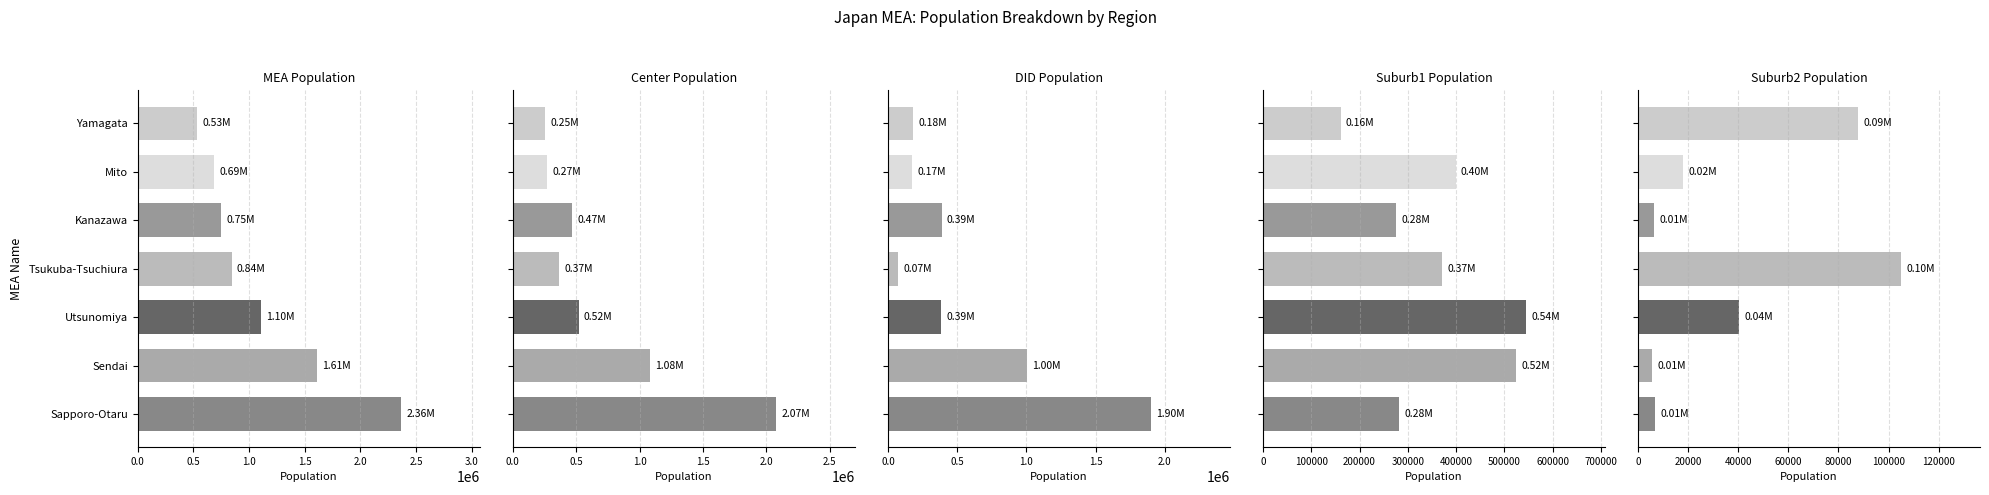

True or false: MEA Population has a value of 410320 at Kanazawa.

False